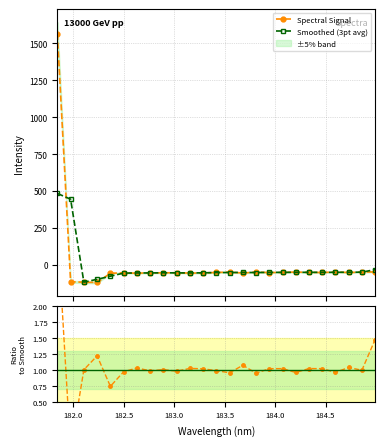

What is the value of the Smoothed (3pt avg) point at the 7th from the left?

-55.0